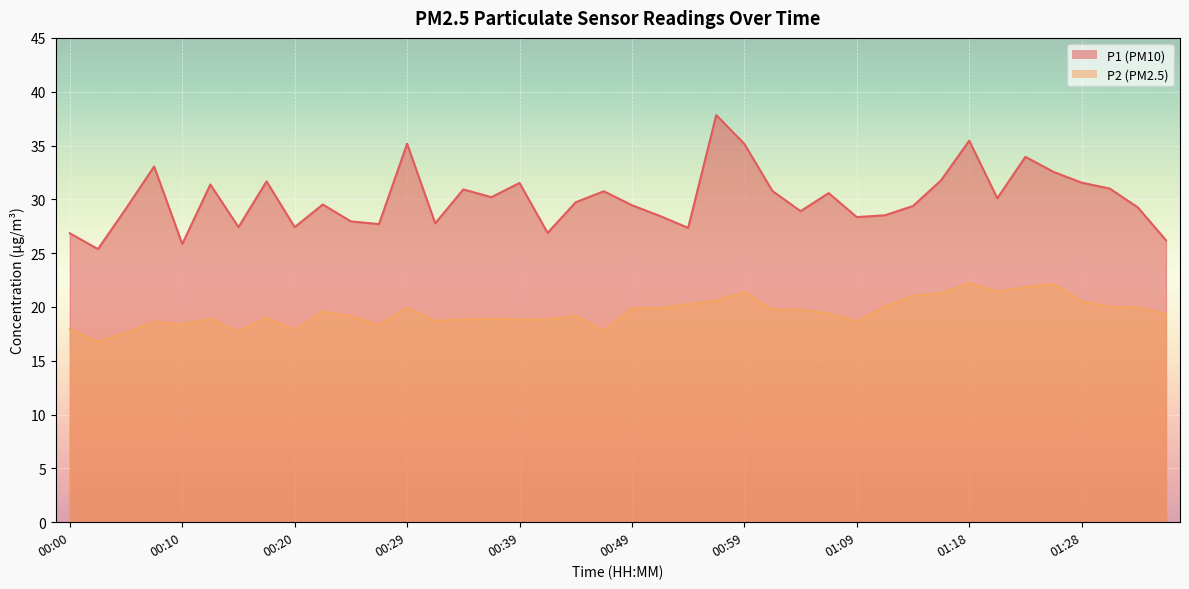

What is the difference between the highest and lowest values at 00:49?

9.6